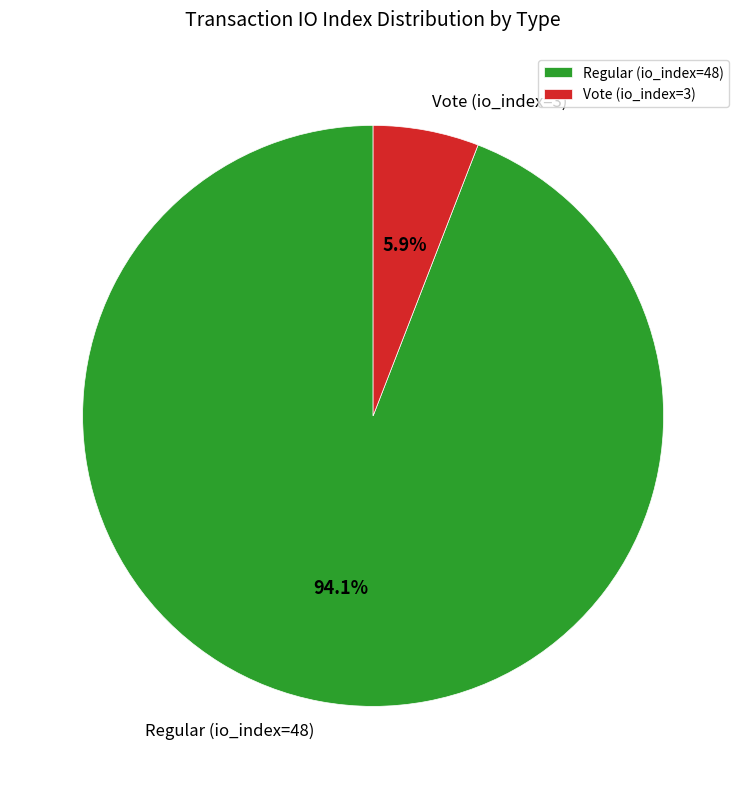

To the nearest percent, what is the difference between the largest and smallest slice percentages?

88%